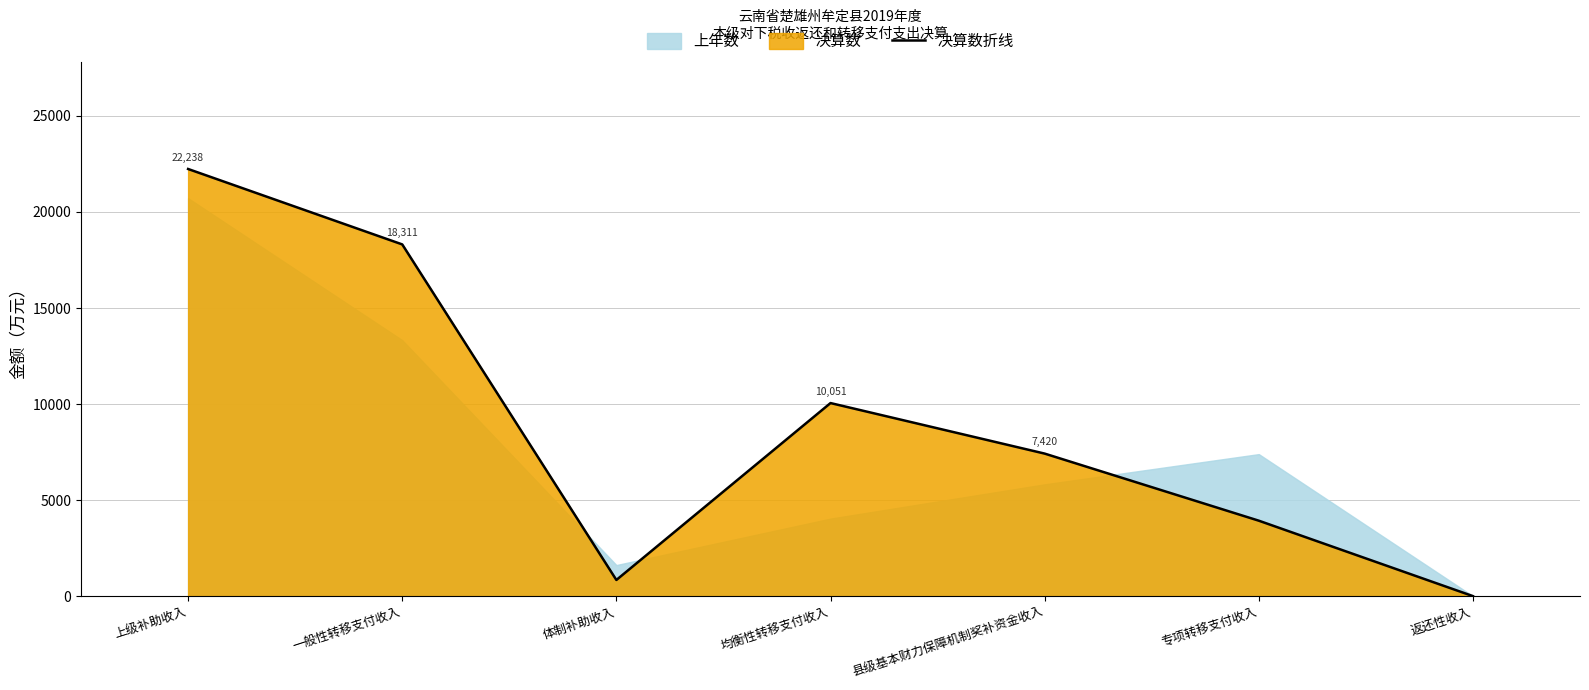

True or false: the data shows 512 at 体制补助收入.

False